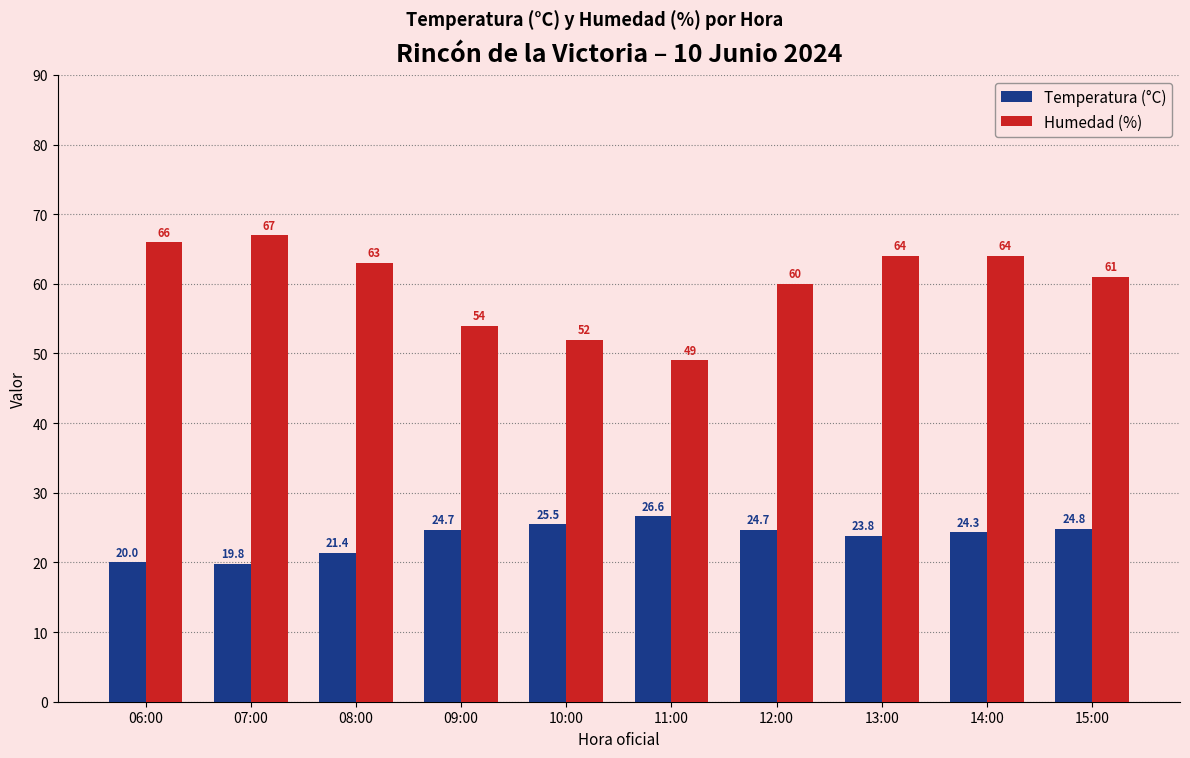

At 13:00, list the series in order from smallest to largest.

Temperatura (°C), Humedad (%)